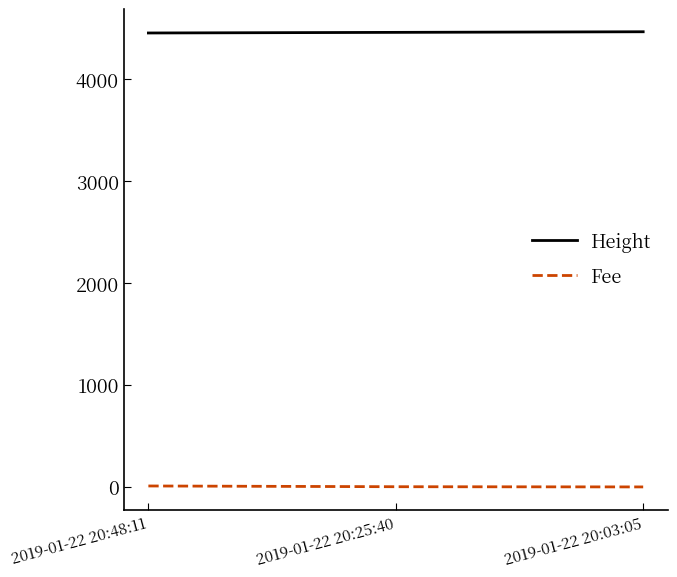

What are all the series names shown in the legend?

Height, Fee